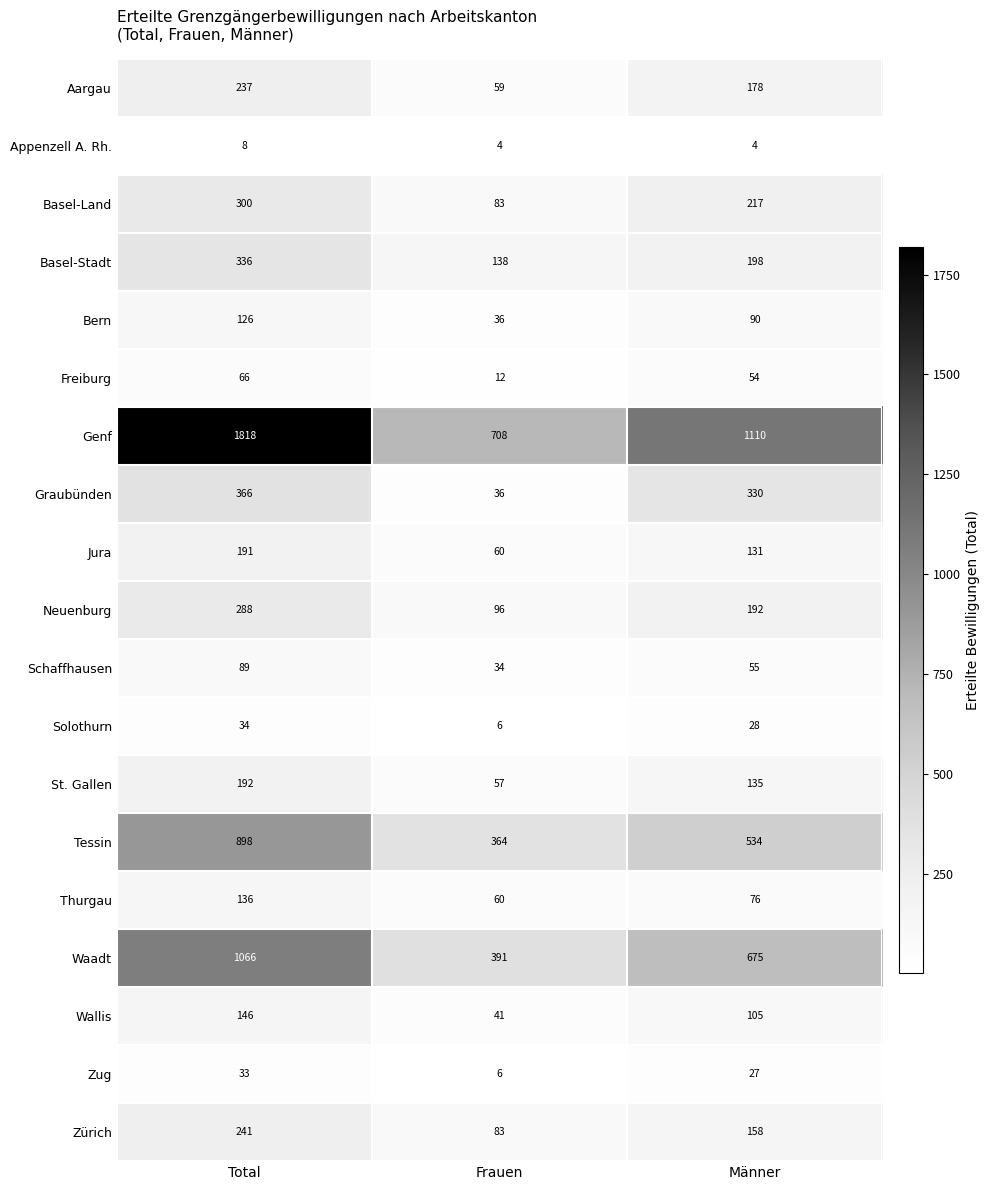

What is the lowest value of the Neuenburg series?

96